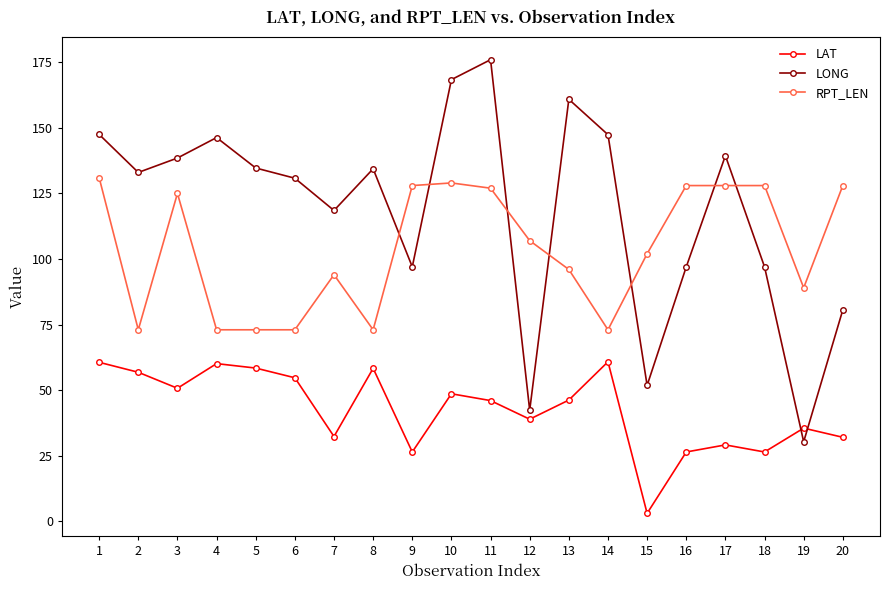

List the series in order of their peak value, highest first.

LONG, RPT_LEN, LAT